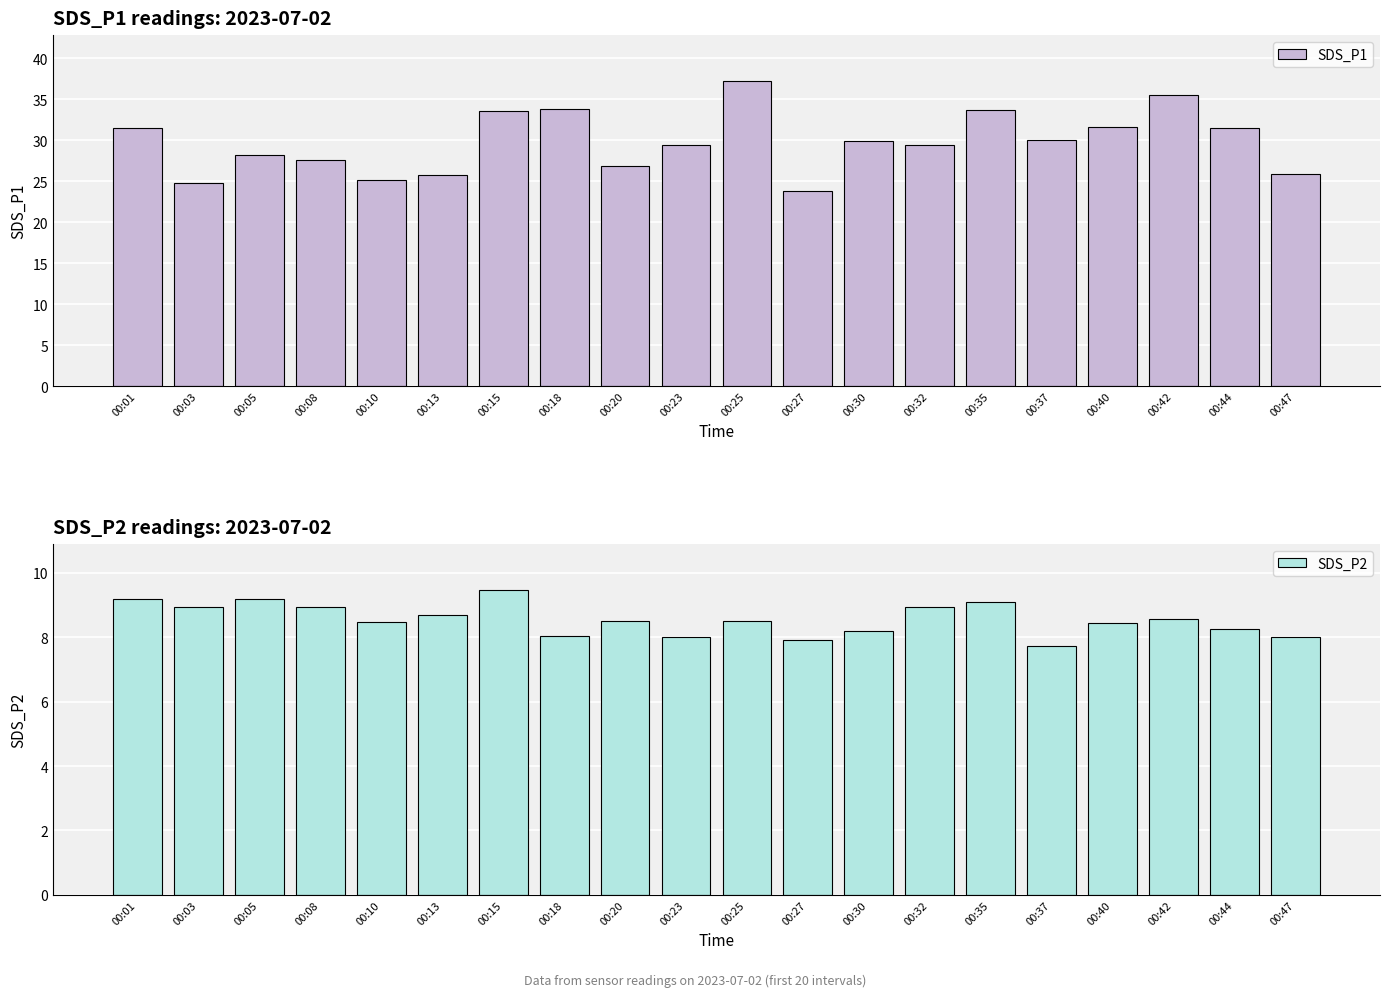

The value of SDS_P1 at 00:40 is 31.6. True or false?

True